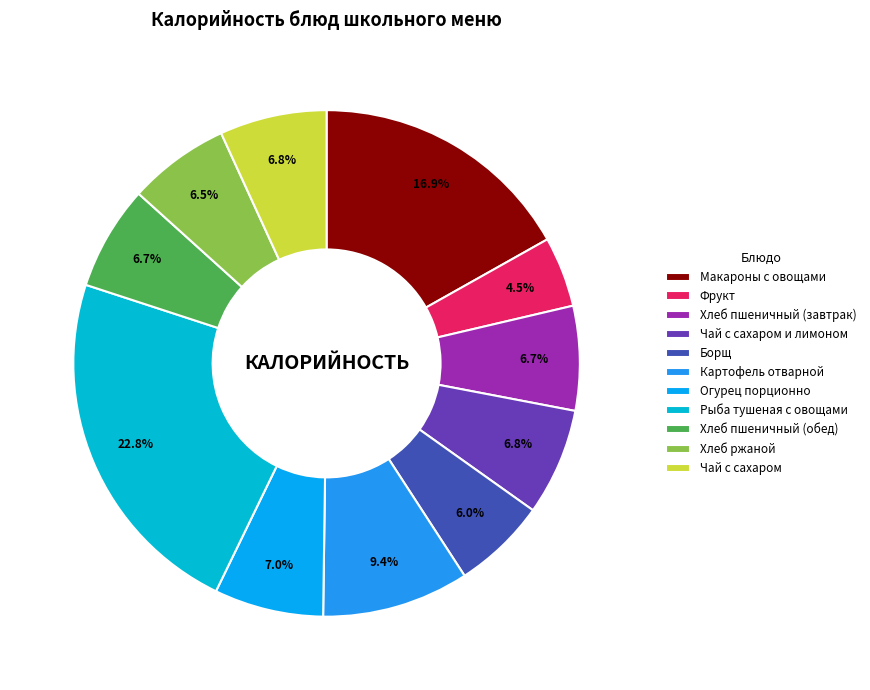

Which category has the smallest portion of the pie?

Фрукт